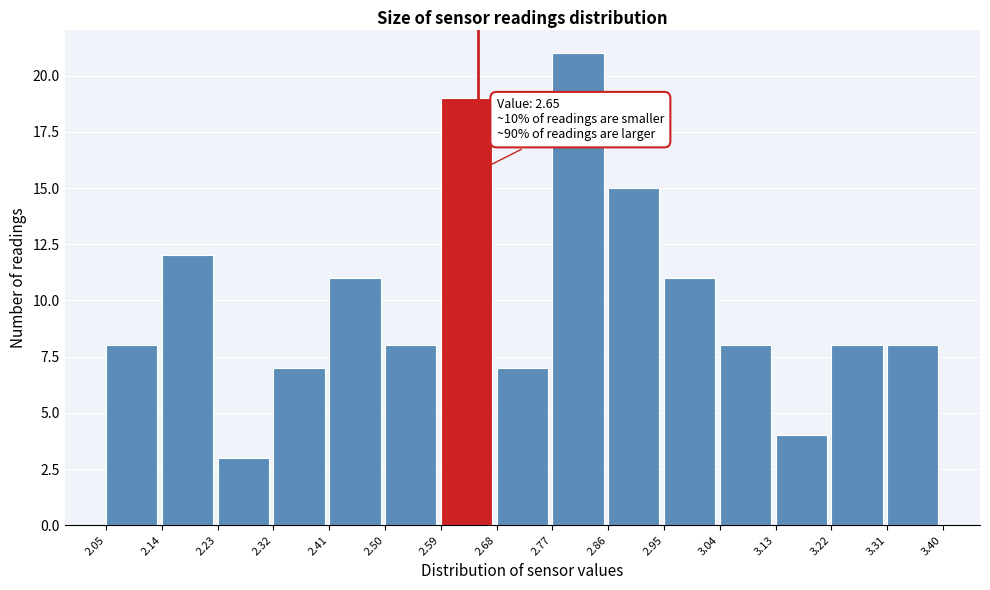

Over which range of the x-axis is the bar tallest?

2.77 to 2.86